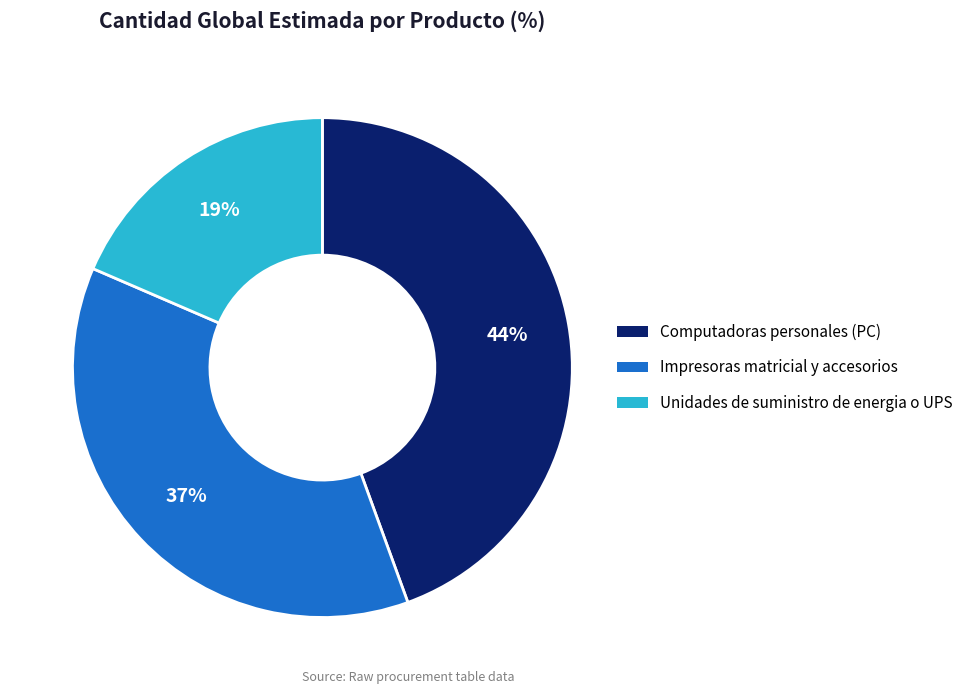

Does any single category account for the majority?

No